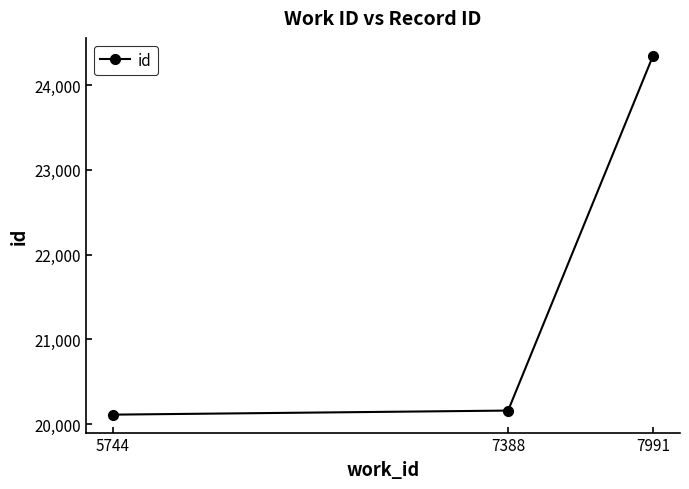

Which label corresponds to the largest value in the chart?

7991